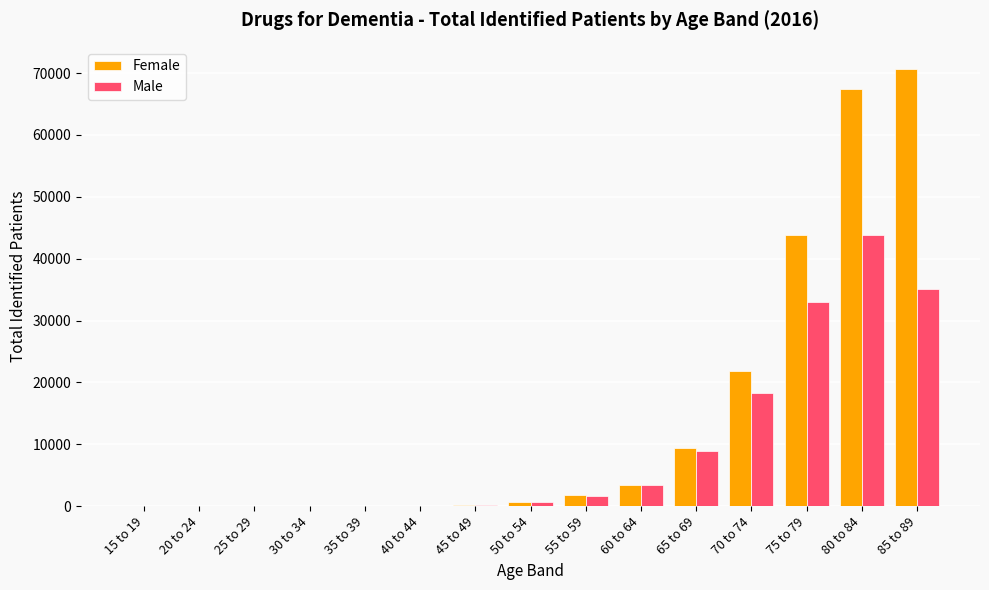

What is the approximate value of Male at 35 to 39, to the nearest 10?

40